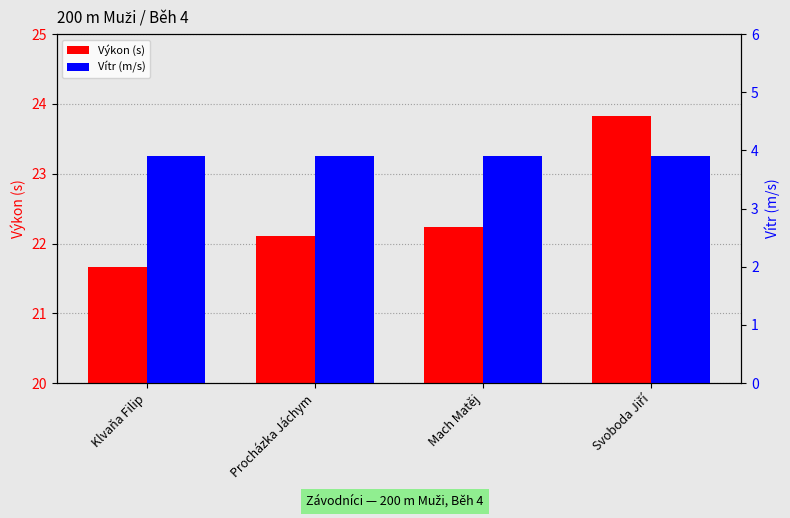

How many data points in Výkon (s) are above 22?

3